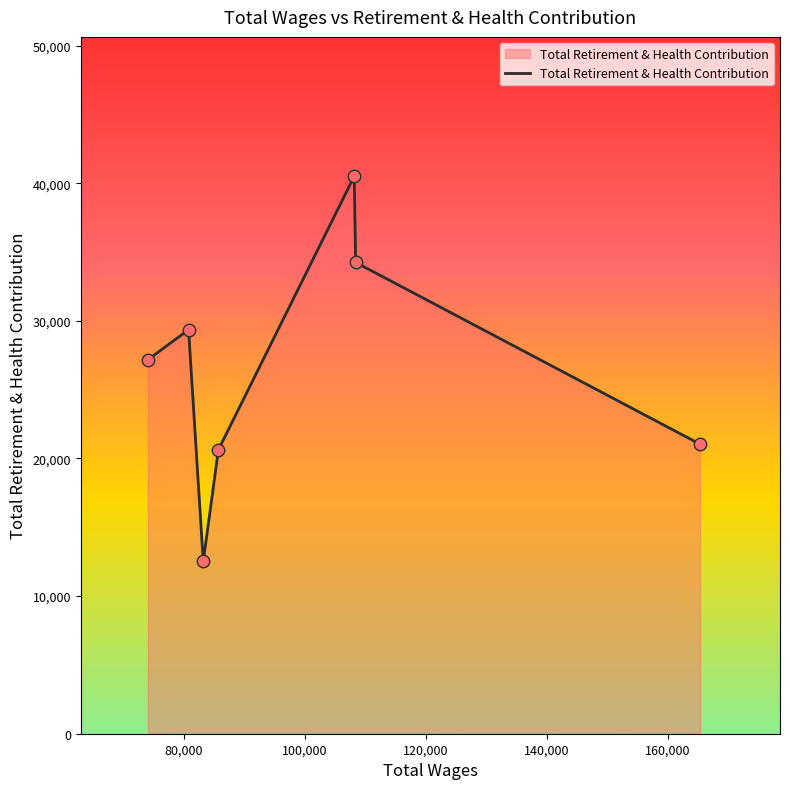

What is the difference between the second highest and second lowest values?

13614